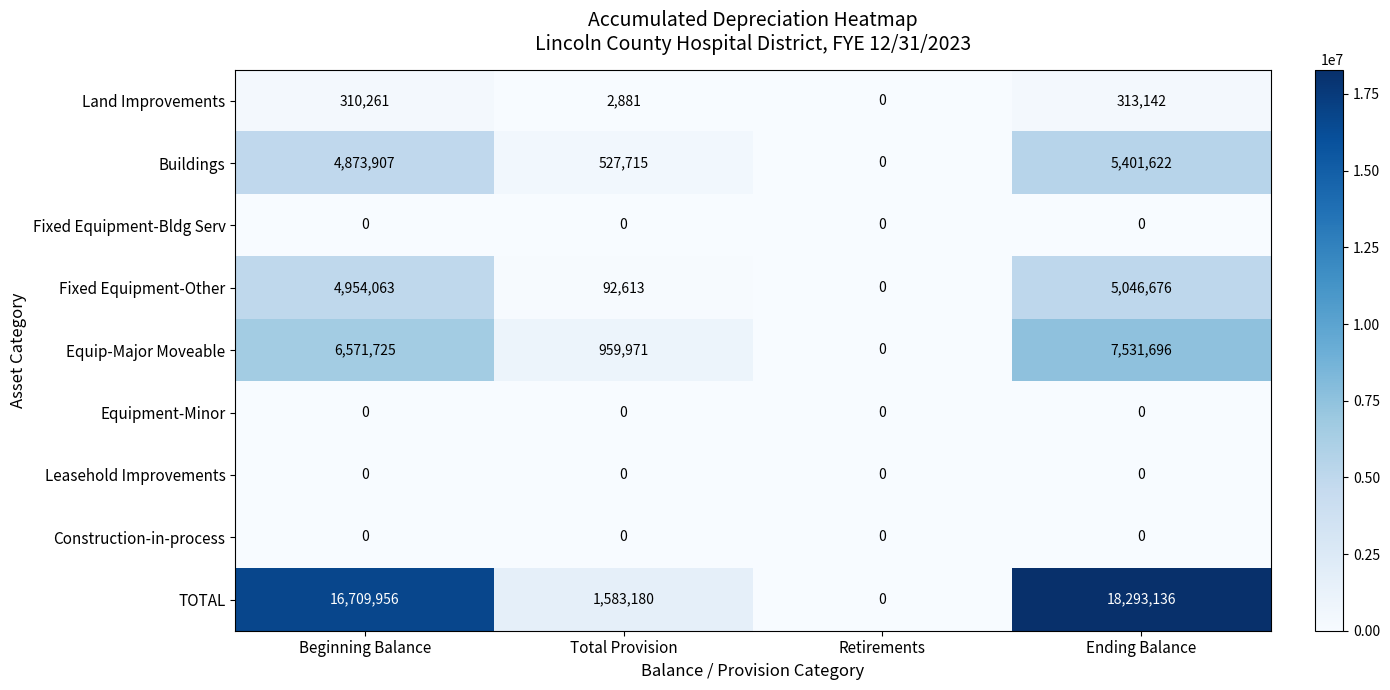

Between Beginning Balance and Total Provision, which series saw the biggest shift?

TOTAL